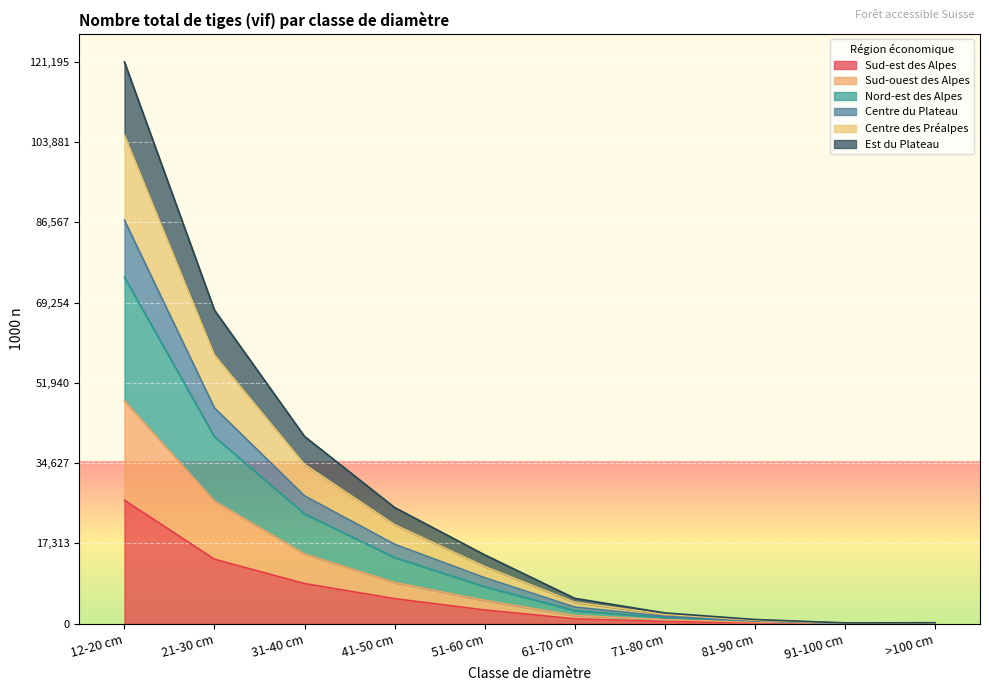

What is the sum of the Sud-est des Alpes values at 71-80 cm and 41-50 cm?

5857